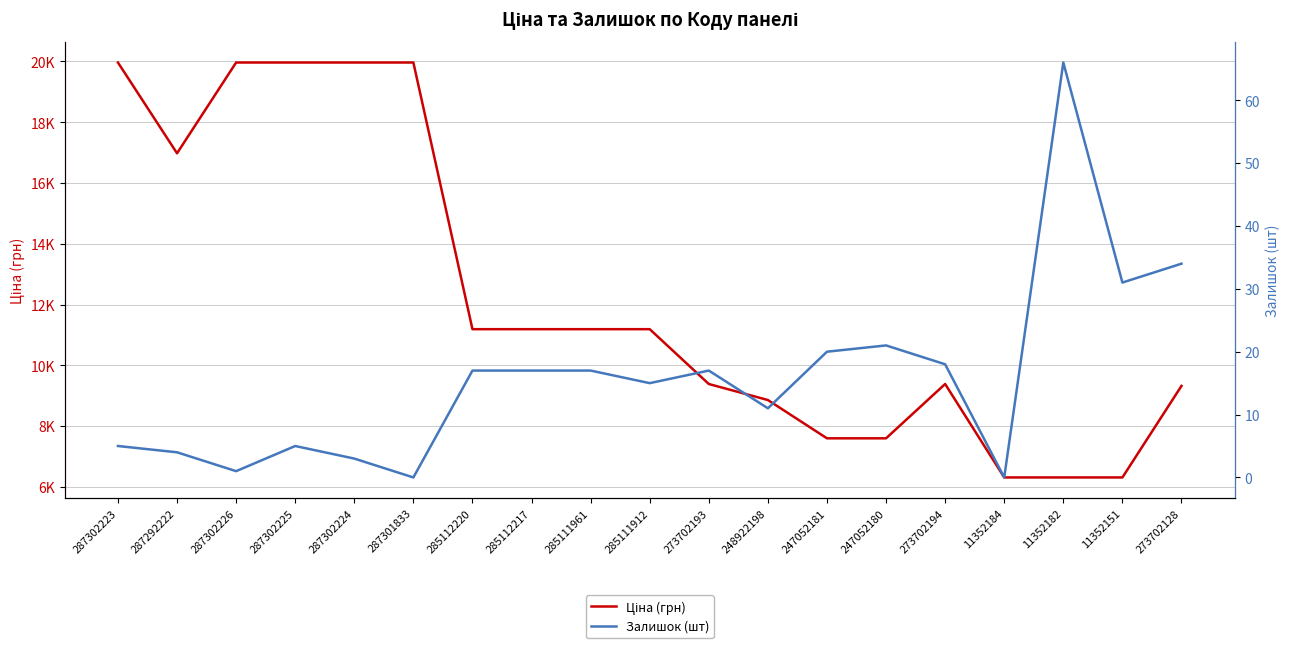

At which label does Ціна (грн) first exceed 11188?

287302223